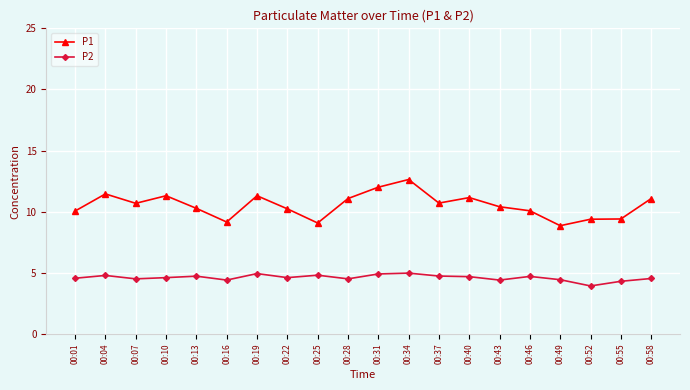

Which series has the largest range (max minus min)?

P1